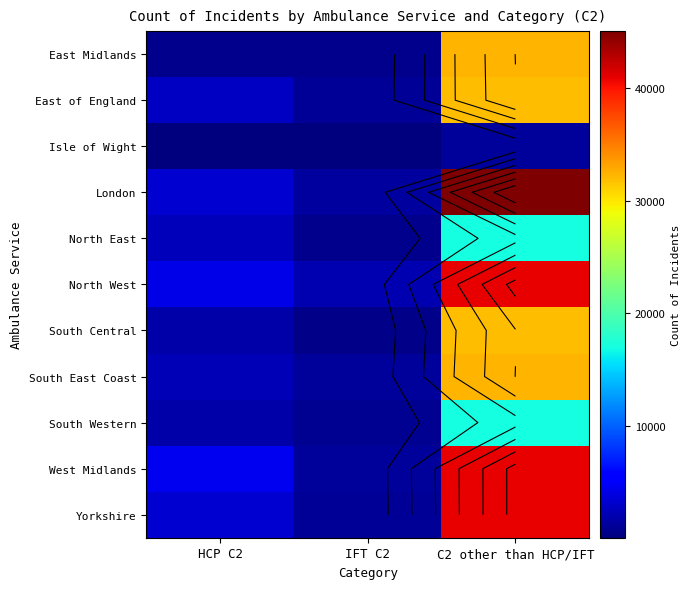

What value does the Yorkshire series have at HCP C2?

3259